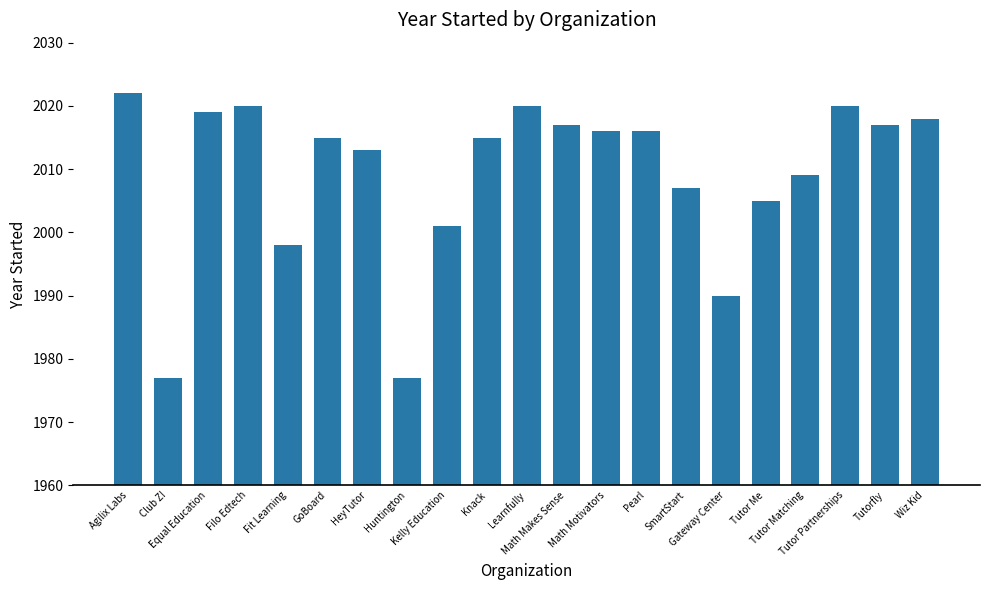

What is the value of the 1st bar from the left?

2022